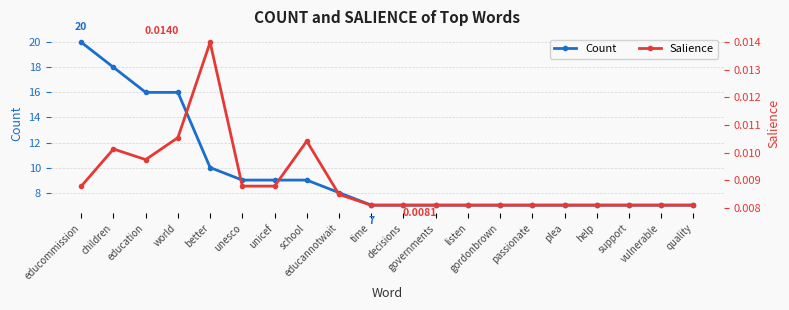

Reading left to right, list all the values displayed in this chart.

Count: educommission=20.0	children=18.0	education=16.0	world=16.0	better=10.0	unesco=9.0	unicef=9.0	school=9.0	educannotwait=8.0	time=7.0	decisions=7.0	governments=7.0	listen=7.0	gordonbrown=7.0	passionate=7.0	plea=7.0	help=7.0	support=7.0	vulnerable=7.0	quality=7.0
Salience: educommission=0.0	children=0.0	education=0.0	world=0.0	better=0.0	unesco=0.0	unicef=0.0	school=0.0	educannotwait=0.0	time=0.0	decisions=0.0	governments=0.0	listen=0.0	gordonbrown=0.0	passionate=0.0	plea=0.0	help=0.0	support=0.0	vulnerable=0.0	quality=0.0